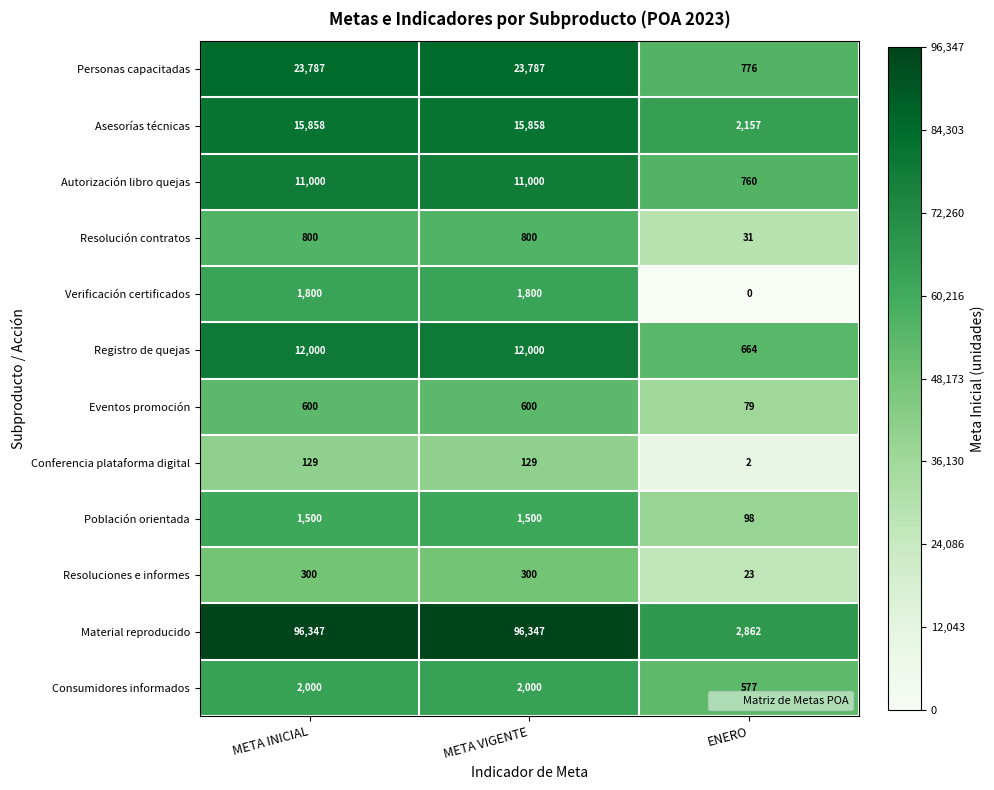

List the series in order of their peak value, lowest first.

Conferencia plataforma digital, Resoluciones e informes, Eventos promoción, Resolución contratos, Población orientada, Verificación certificados, Consumidores informados, Autorización libro quejas, Registro de quejas, Asesorías técnicas, Personas capacitadas, Material reproducido